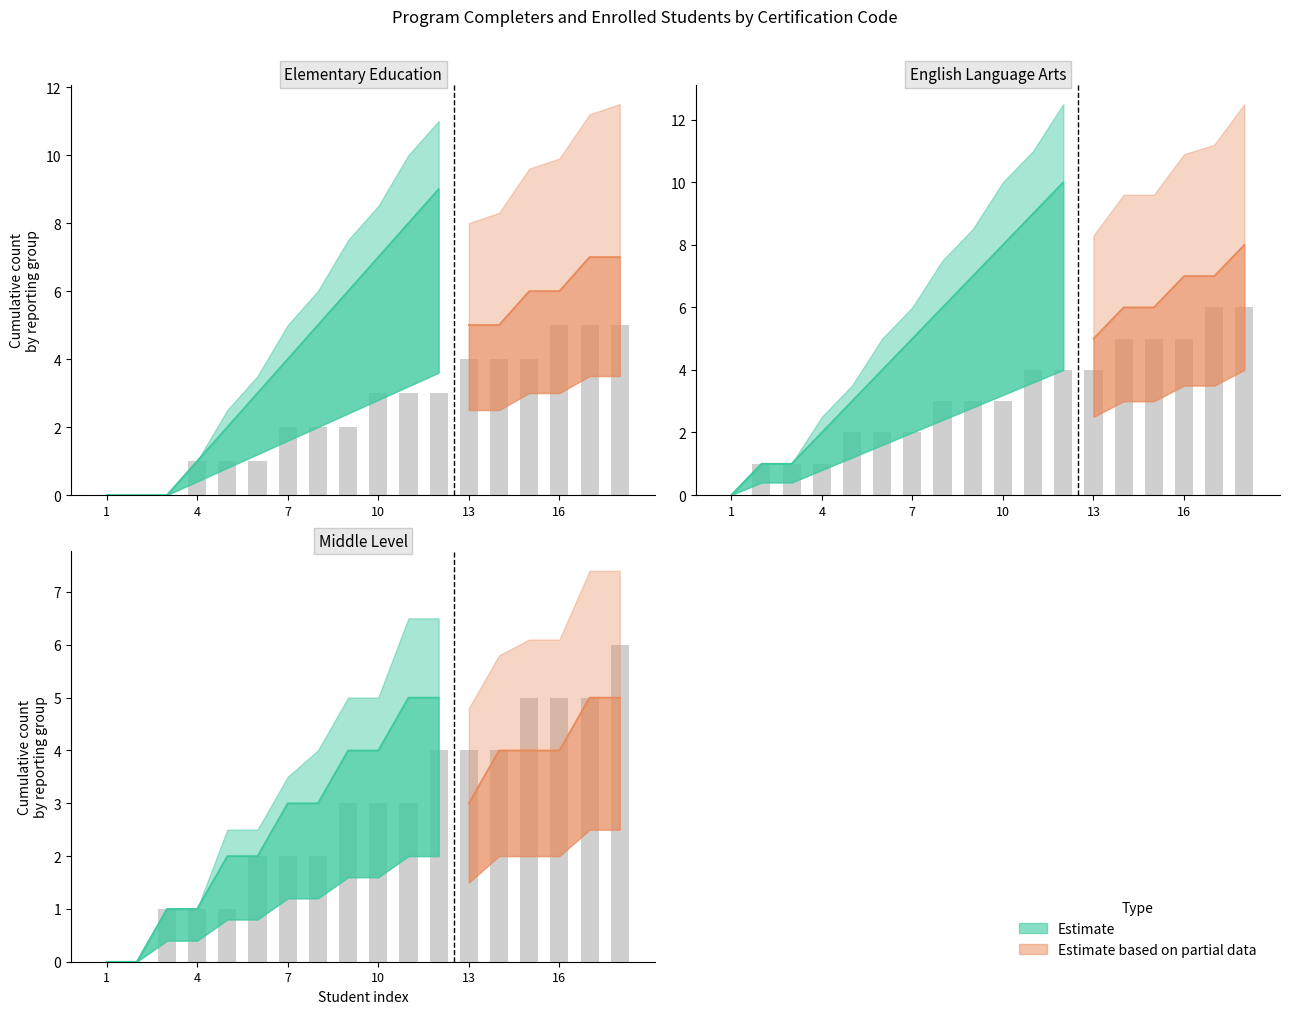

The chart shows a value of 5 at 11. True or false?

False